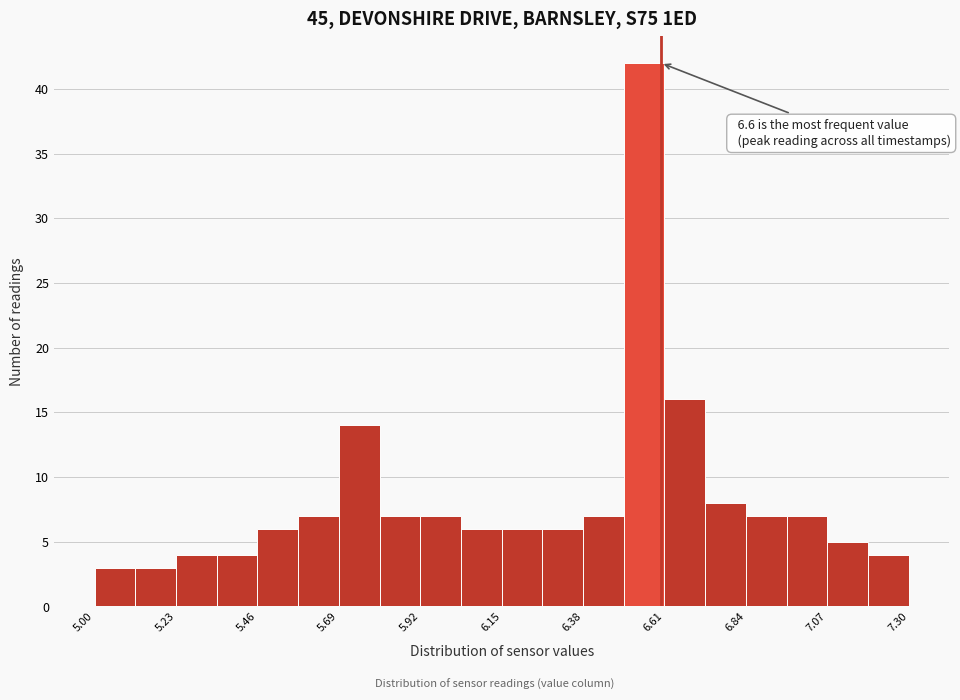

Around what value on the x-axis is the tallest bar? Give the approximate position of its centre, as read against the axis.

6.55